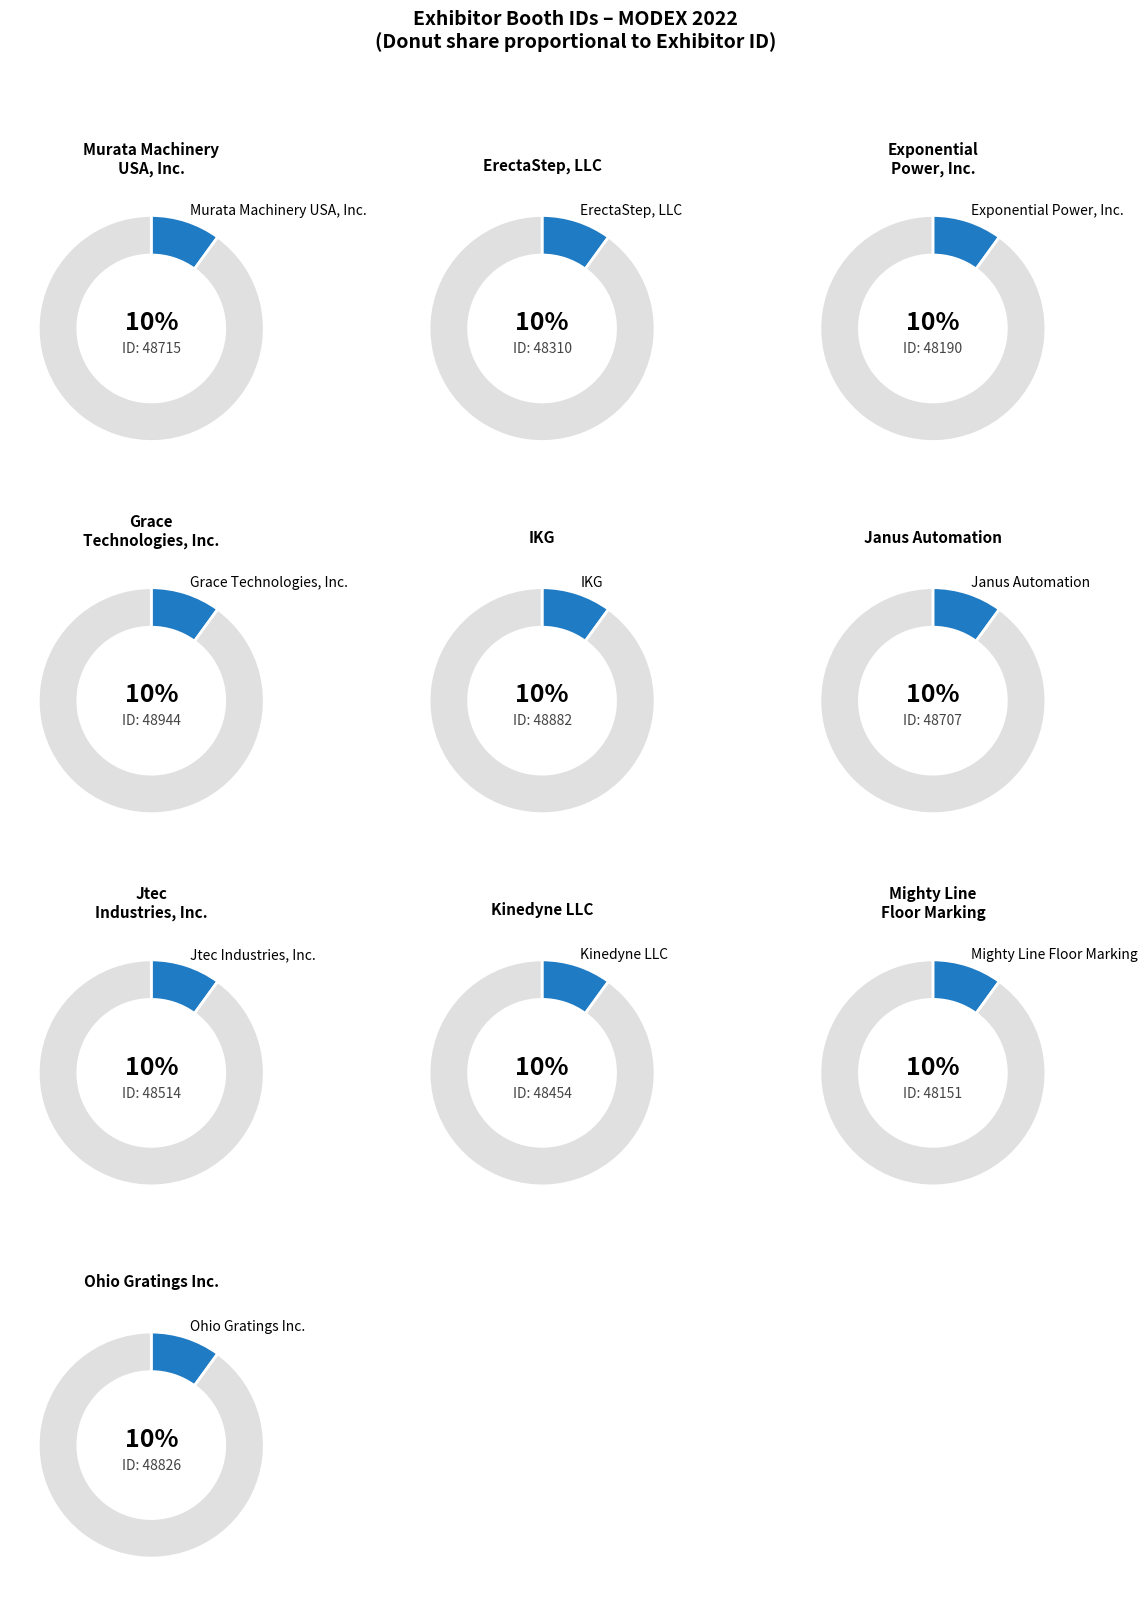

Rank the categories by value from lowest to highest.

Mighty Line Floor Marking, Exponential Power, Inc., ErectaStep, LLC, Kinedyne LLC, Jtec Industries, Inc., Janus Automation, Murata Machinery USA, Inc., Ohio Gratings Inc., IKG, Grace Technologies, Inc.